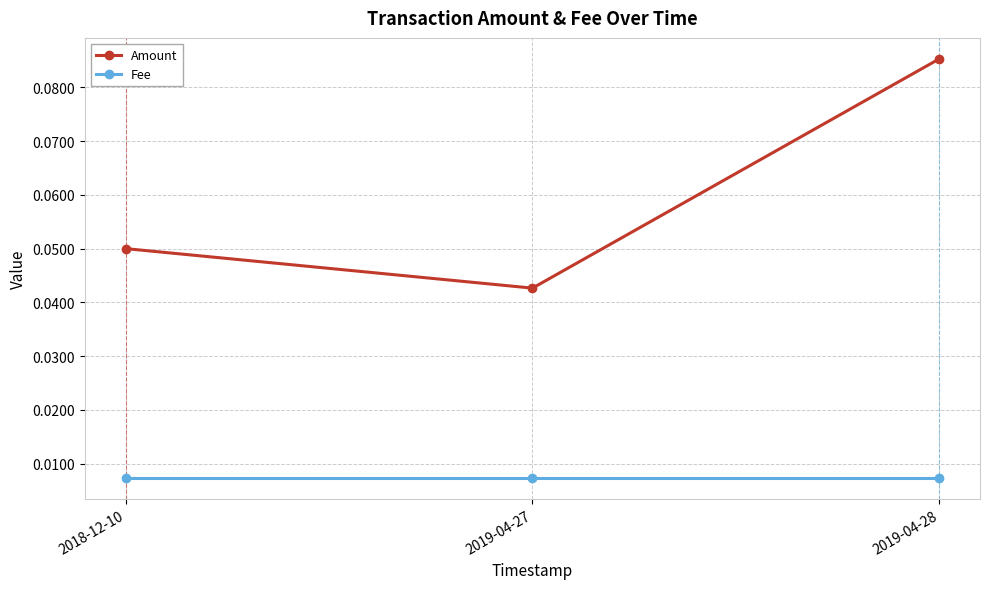

Which label corresponds to the largest value in the chart?

2019-04-28